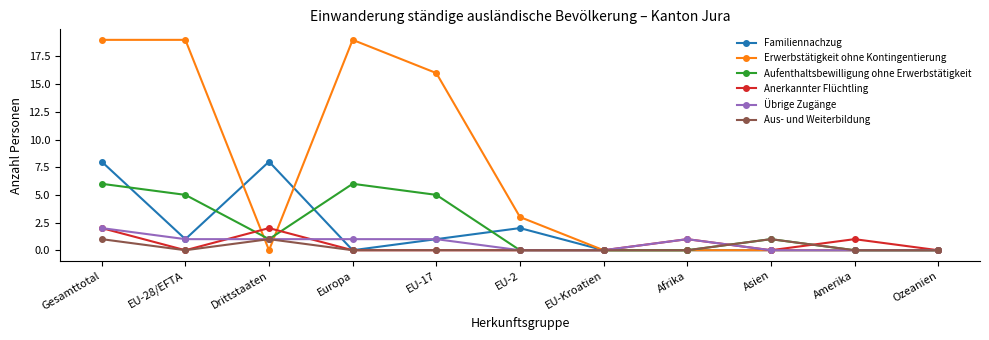

Reading left to right, what are all the values shown in this chart?

Familiennachzug: Gesamttotal=8	EU-28/EFTA=1	Drittstaaten=8	Europa=0	EU-17=1	EU-2=2	EU-Kroatien=0	Afrika=0	Asien=0	Amerika=0	Ozeanien=0
Erwerbstätigkeit ohne Kontingentierung: Gesamttotal=19	EU-28/EFTA=19	Drittstaaten=0	Europa=19	EU-17=16	EU-2=3	EU-Kroatien=0	Afrika=0	Asien=0	Amerika=0	Ozeanien=0
Aufenthaltsbewilligung ohne Erwerbstätigkeit: Gesamttotal=6	EU-28/EFTA=5	Drittstaaten=1	Europa=6	EU-17=5	EU-2=0	EU-Kroatien=0	Afrika=0	Asien=1	Amerika=0	Ozeanien=0
Anerkannter Flüchtling: Gesamttotal=2	EU-28/EFTA=0	Drittstaaten=2	Europa=0	EU-17=0	EU-2=0	EU-Kroatien=0	Afrika=1	Asien=0	Amerika=1	Ozeanien=0
Übrige Zugänge: Gesamttotal=2	EU-28/EFTA=1	Drittstaaten=1	Europa=1	EU-17=1	EU-2=0	EU-Kroatien=0	Afrika=1	Asien=0	Amerika=0	Ozeanien=0
Aus- und Weiterbildung: Gesamttotal=1	EU-28/EFTA=0	Drittstaaten=1	Europa=0	EU-17=0	EU-2=0	EU-Kroatien=0	Afrika=0	Asien=1	Amerika=0	Ozeanien=0